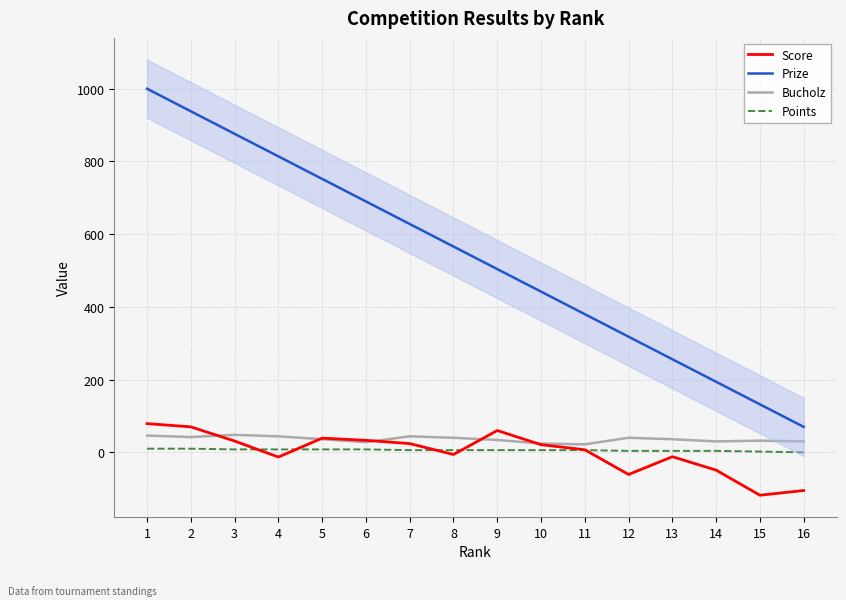

What is the approximate value of Points at 10, to the nearest 5?

5